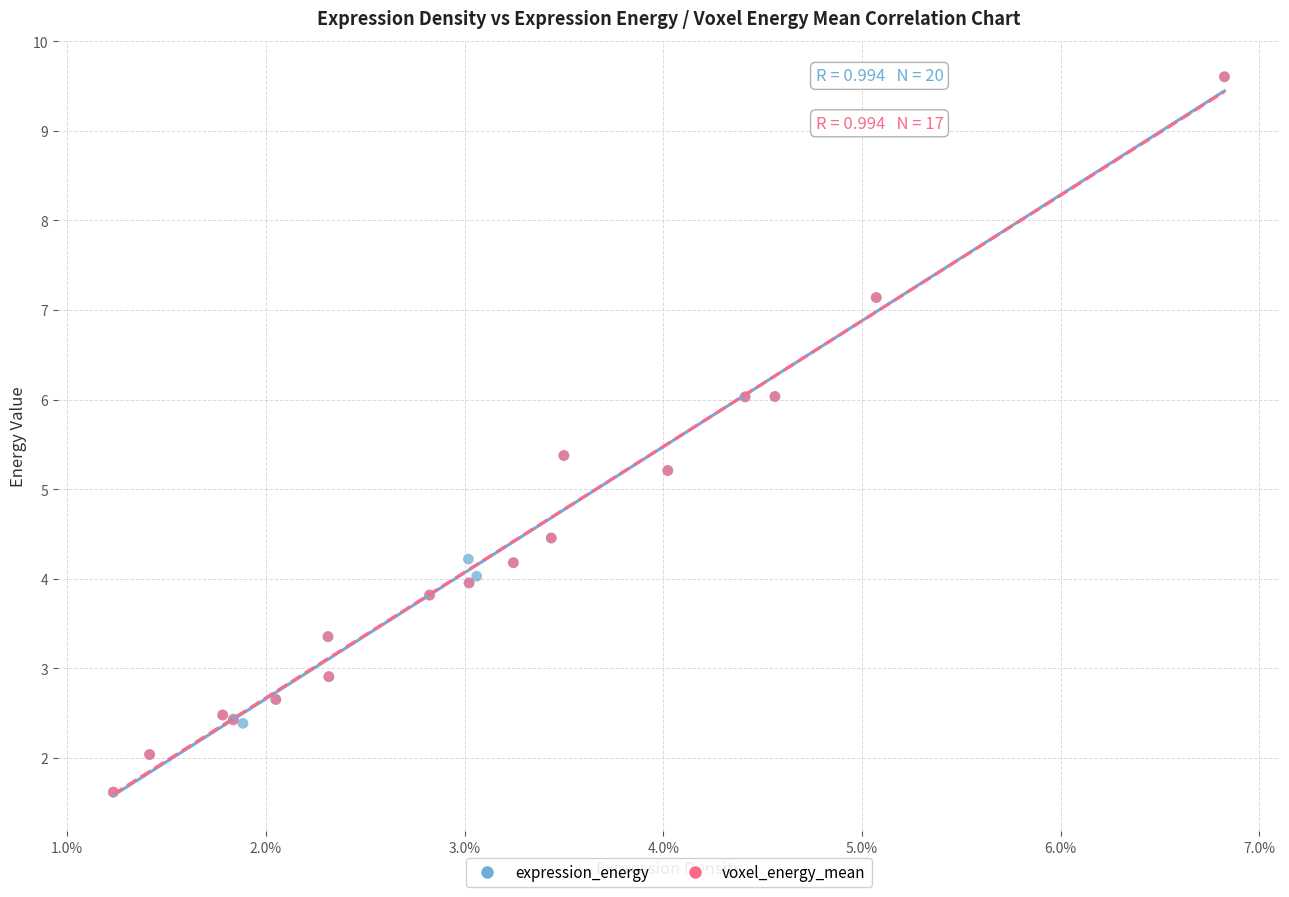

What are all the series names shown in the legend?

expression_energy, voxel_energy_mean